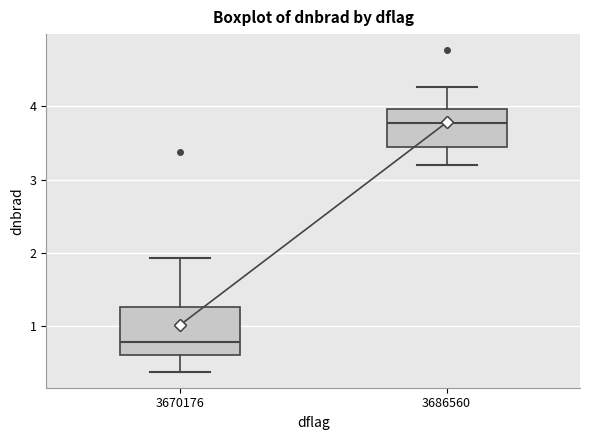

Reading left to right, transcribe this box plot: for each box, give where its median line is, the range the box spans, and where its two whiskers end, as read against the y-axis. The values are not printed on the chart, so give them approximately, as read against the axis.

3670176: median 0.8, box 0.6 to 1.3, whiskers 0.4 to 1.9
3686560: median 3.8, box 3.4 to 4.0, whiskers 3.2 to 4.3